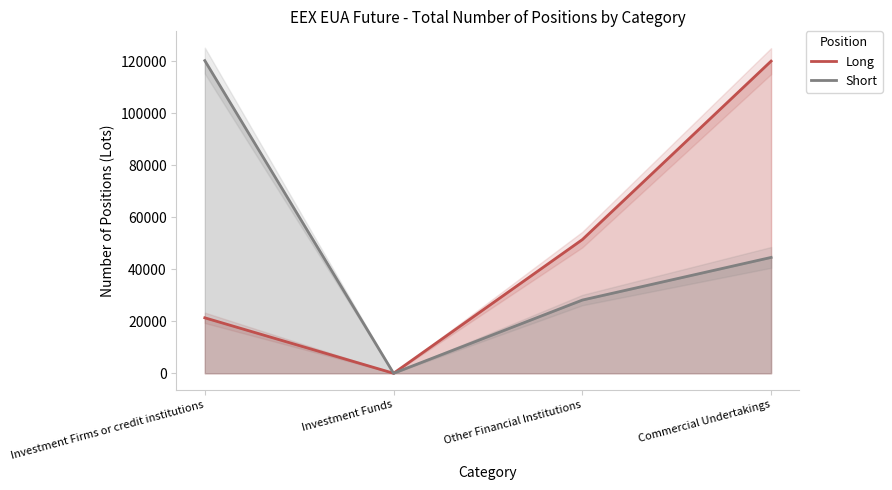

Reading right to left, list all the values displayed in this chart.

Long: Commercial Undertakings=120047	Other Financial Institutions=51411	Investment Funds=0	Investment Firms or credit institutions=21329
Short: Commercial Undertakings=44552	Other Financial Institutions=28156	Investment Funds=0	Investment Firms or credit institutions=120240